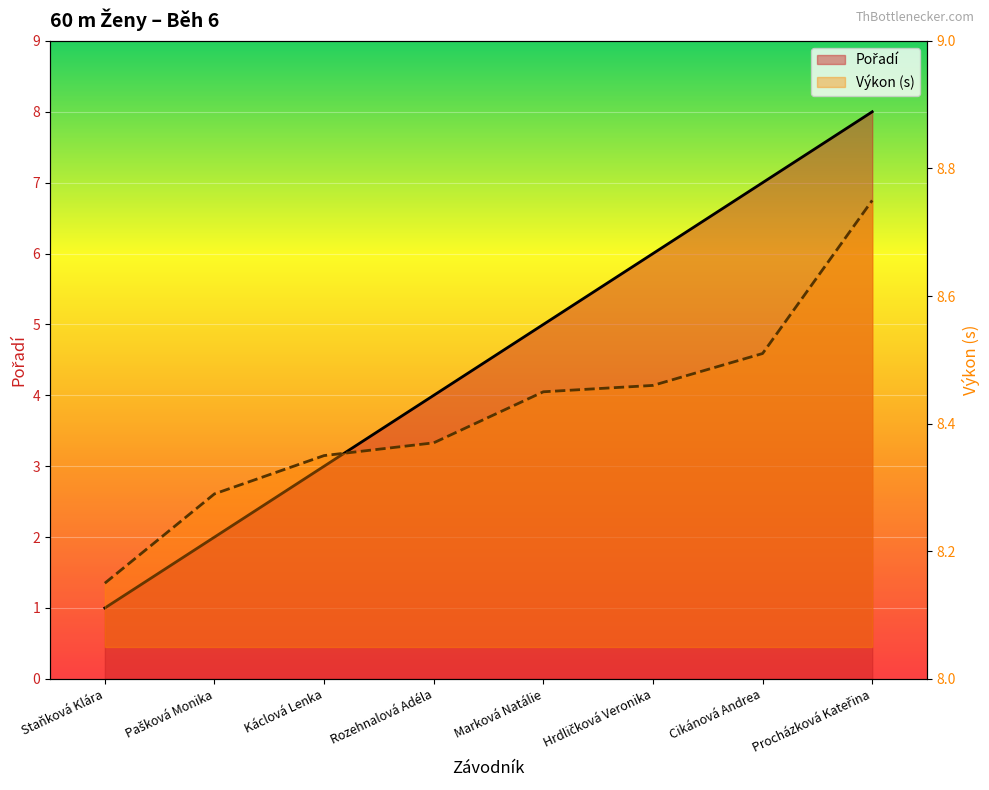

At Pašková Monika, list the series in order from smallest to largest.

Pořadí, Výkon